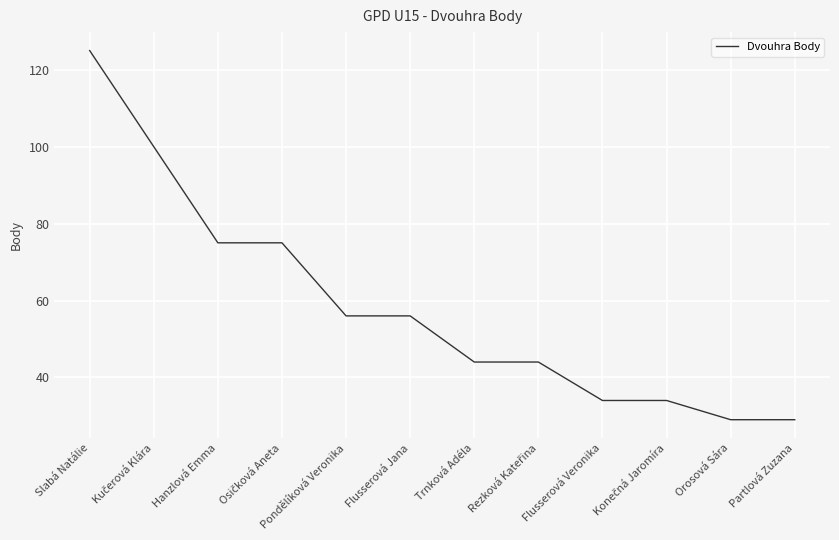

True or false: the data shows 34 at Flusserová Veronika.

True